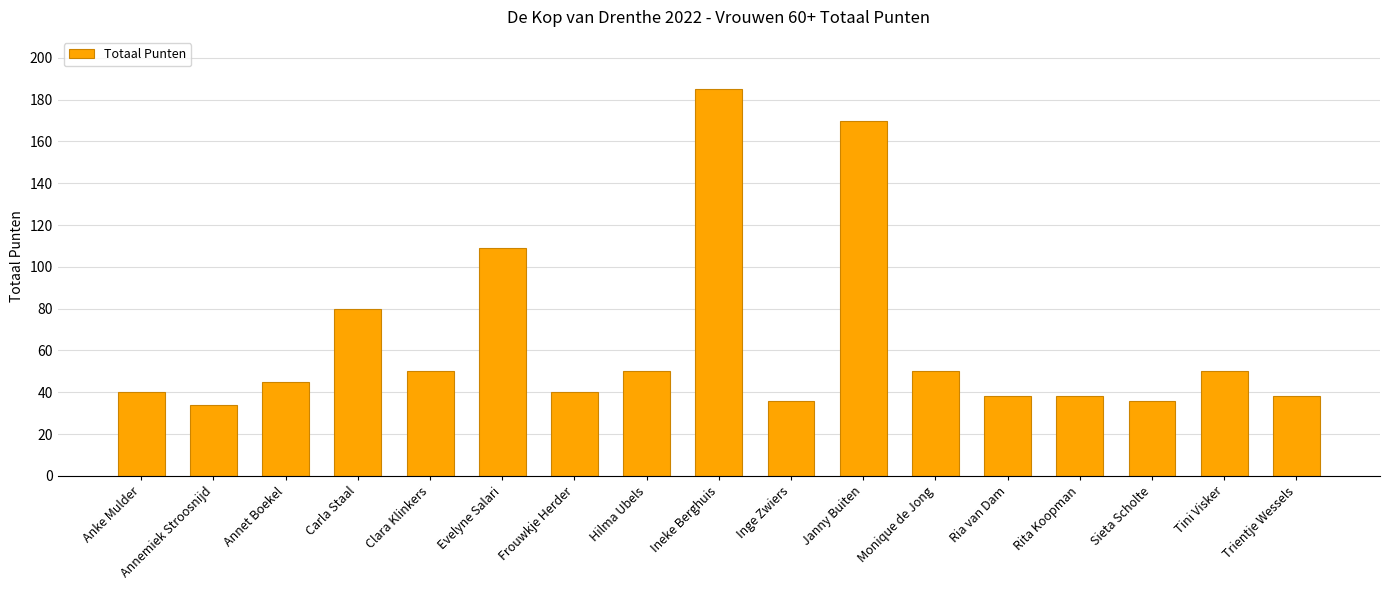

Count the number of data series in this chart.

1